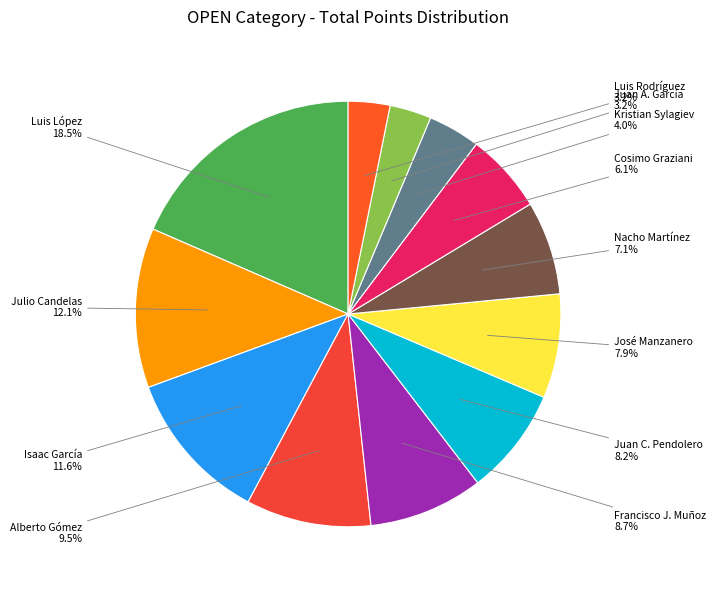

Which slice is the largest?

Luis López